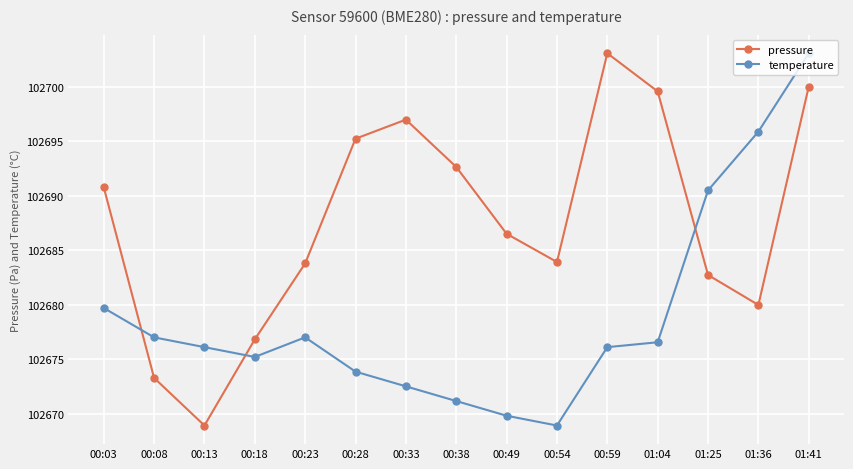

What position from the left is 00:54?

10